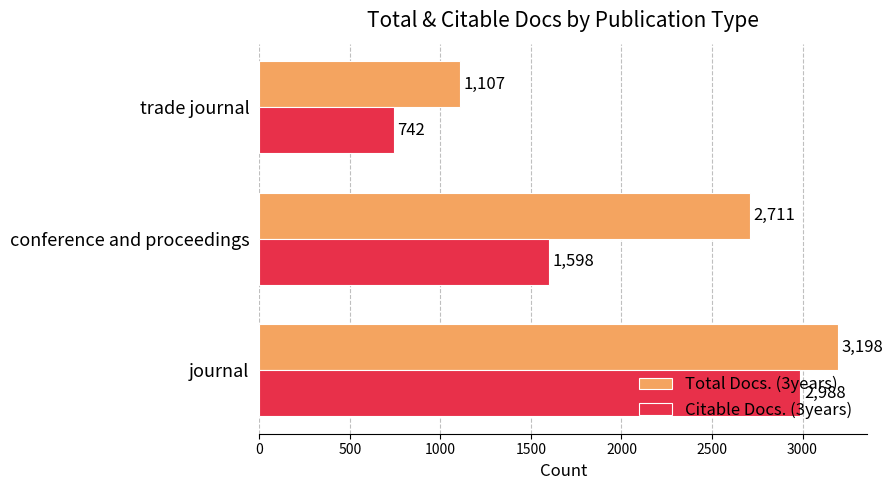

What is the average value of the Citable Docs. (3years) series?

1776